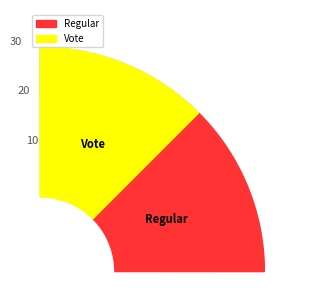

Rank the series by their maximum value, from lowest to highest.

Regular, Vote